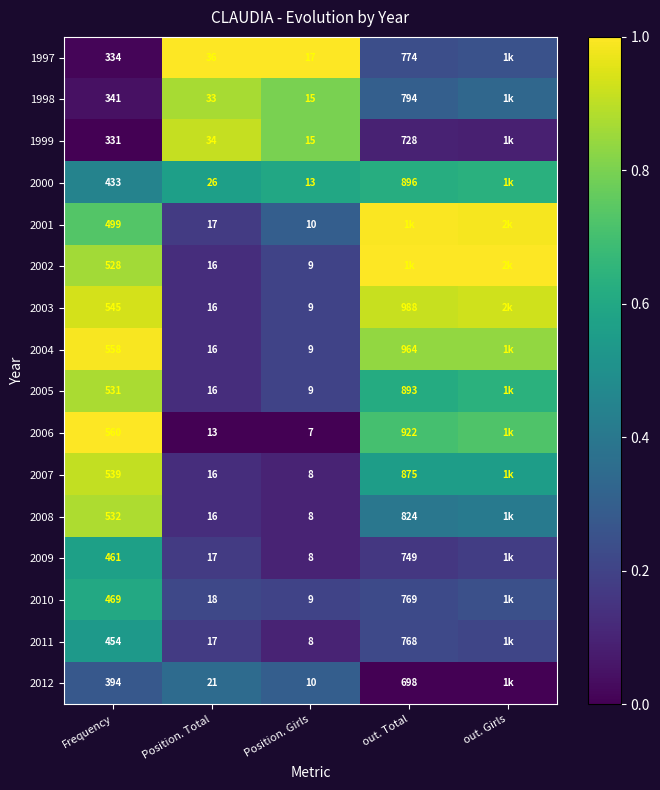

Rank the series by their maximum value, from lowest to highest.

2012, 2011, 2009, 2010, 2000, 1998, 2005, 2008, 2007, 1999, 2003, 2004, 2001, 1997, 2002, 2006